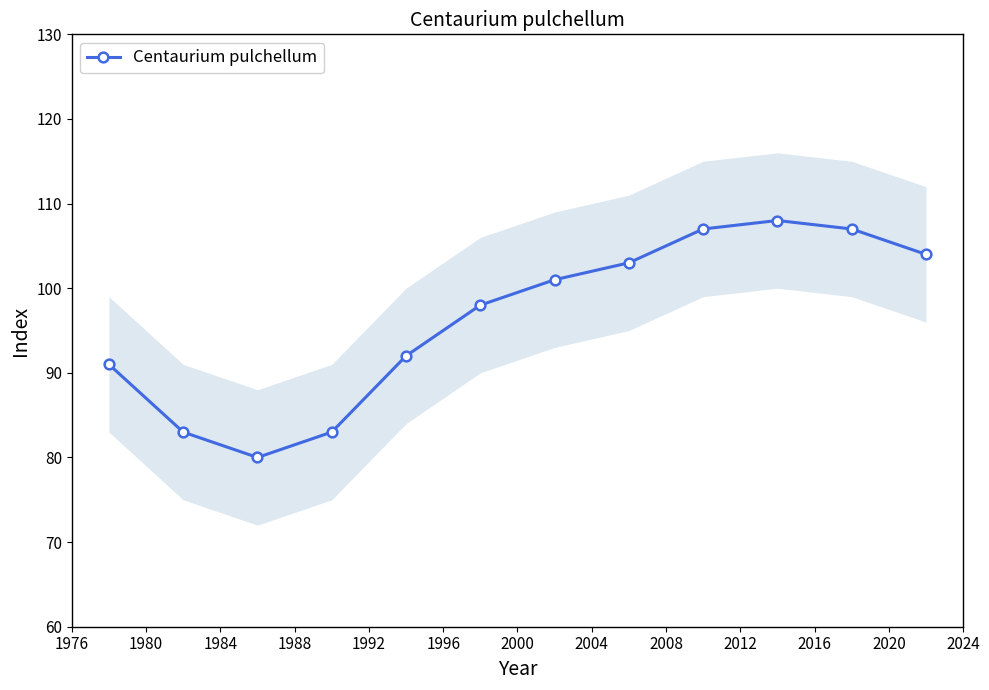

What is the maximum value for Centaurium pulchellum?

108